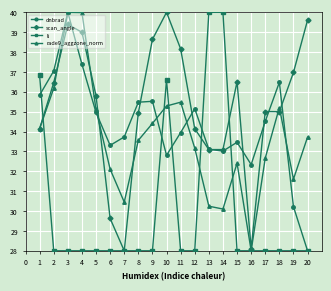

What is the sum of all rade9_aggzone_norm values?

673.8